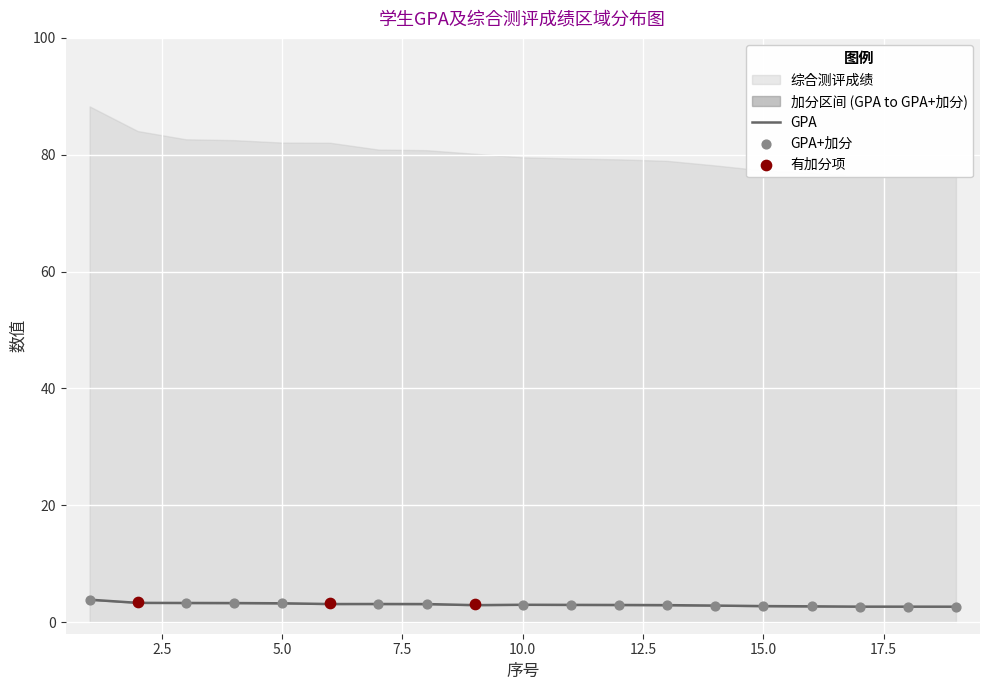

Is the value of GPA+加分 at 3 greater than the value of GPA at 19?

Yes